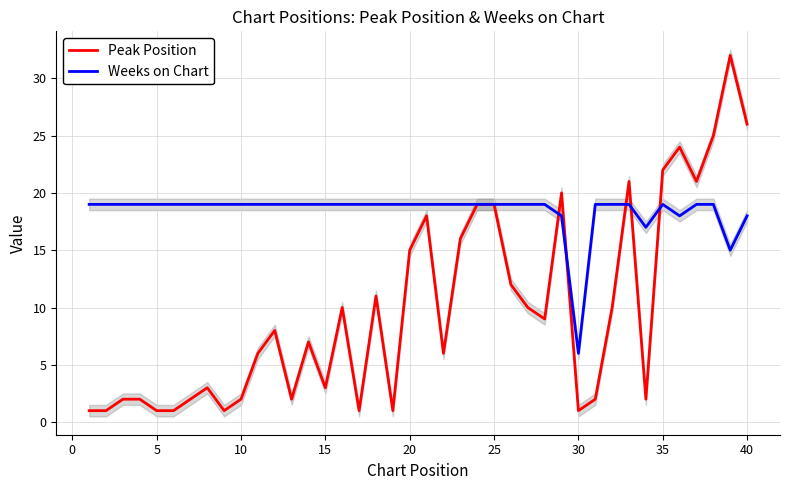

What is the lowest value of the Weeks on Chart series?

6